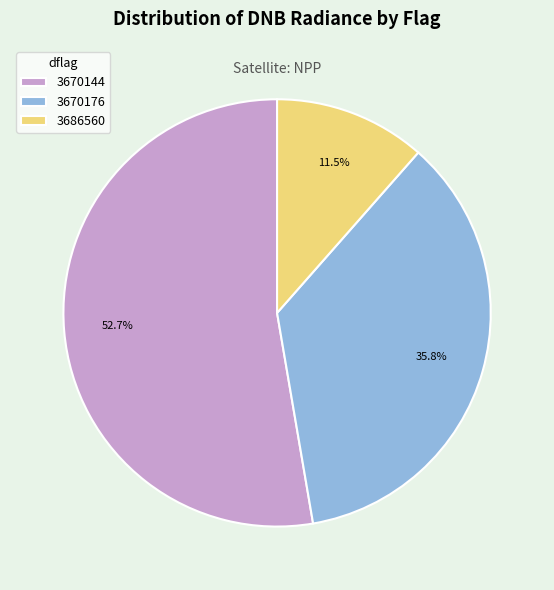

Which slice is the largest?

3670144